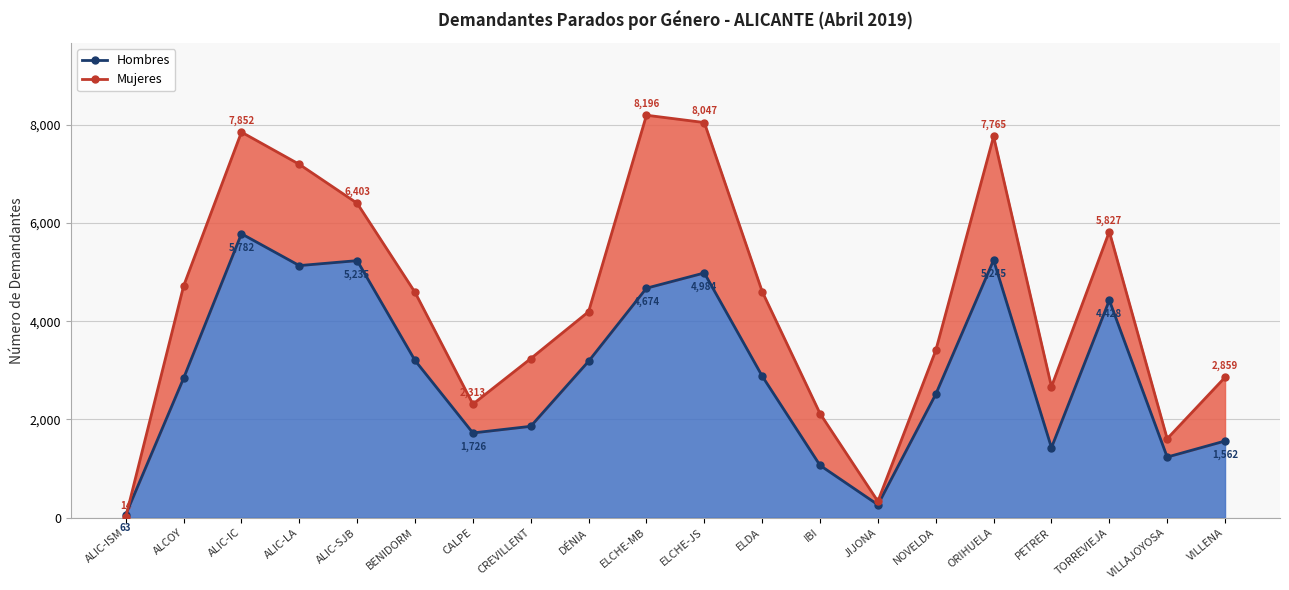

How many data points in Mujeres are less than 4589?

10